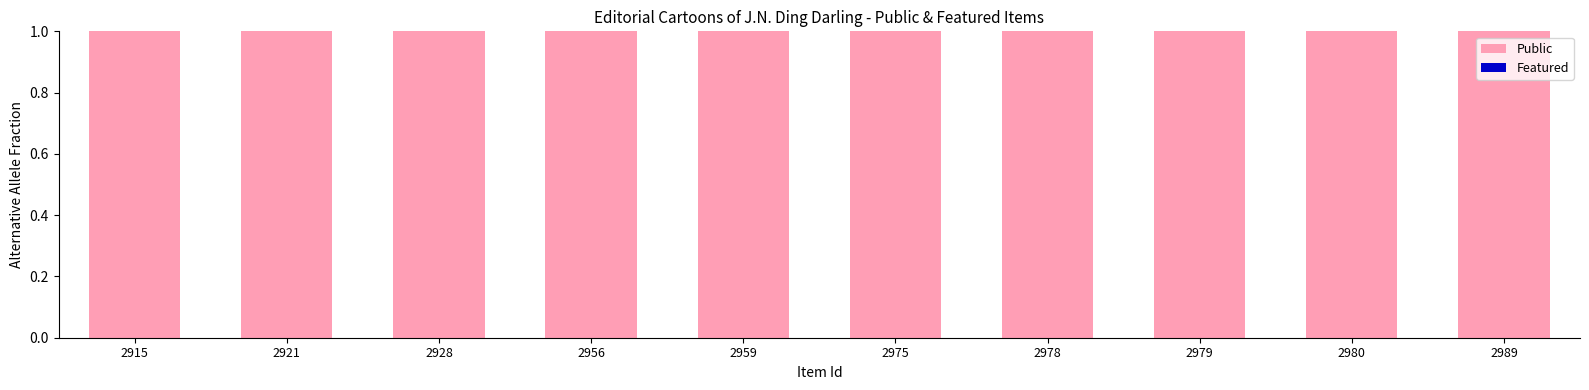

The Public series shows 1 at 2989. True or false?

True